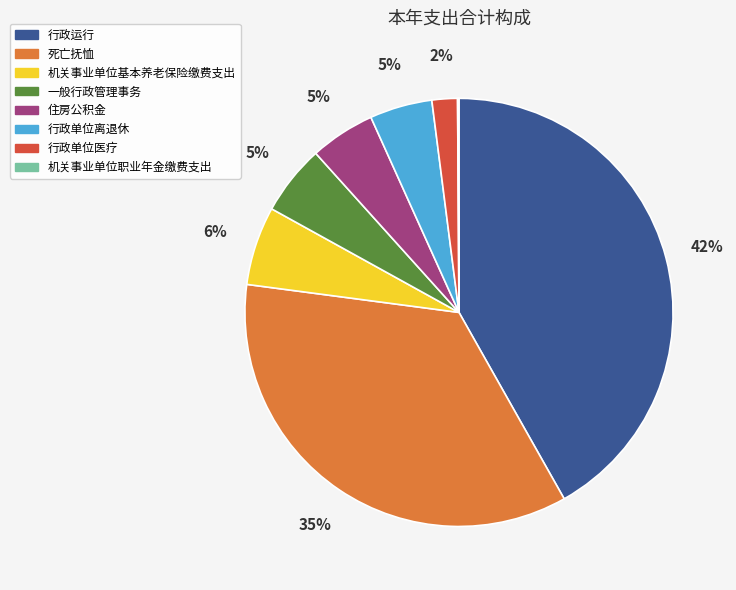

True or false: 机关事业单位基本养老保险缴费支出 accounts for 6% of the total.

True